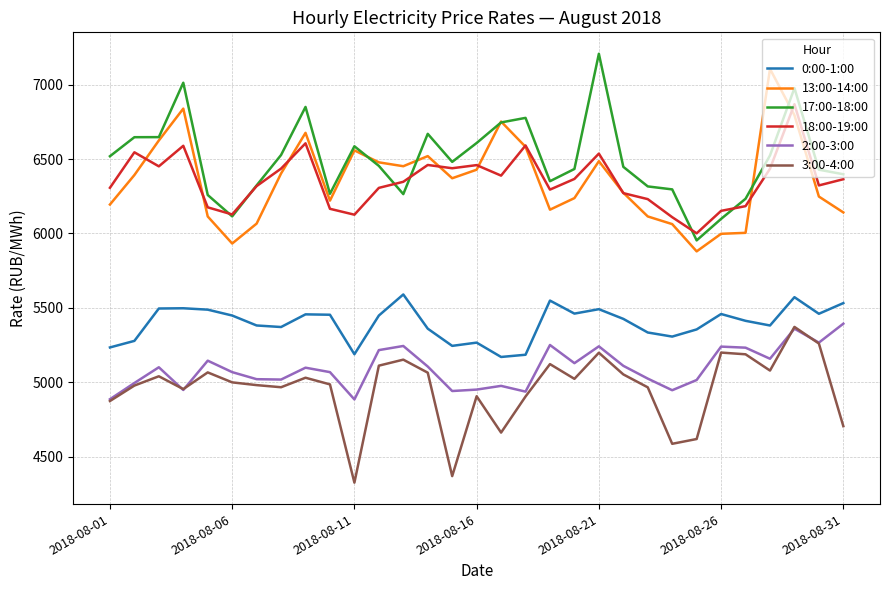

Which series has the largest total across all categories?

17:00-18:00